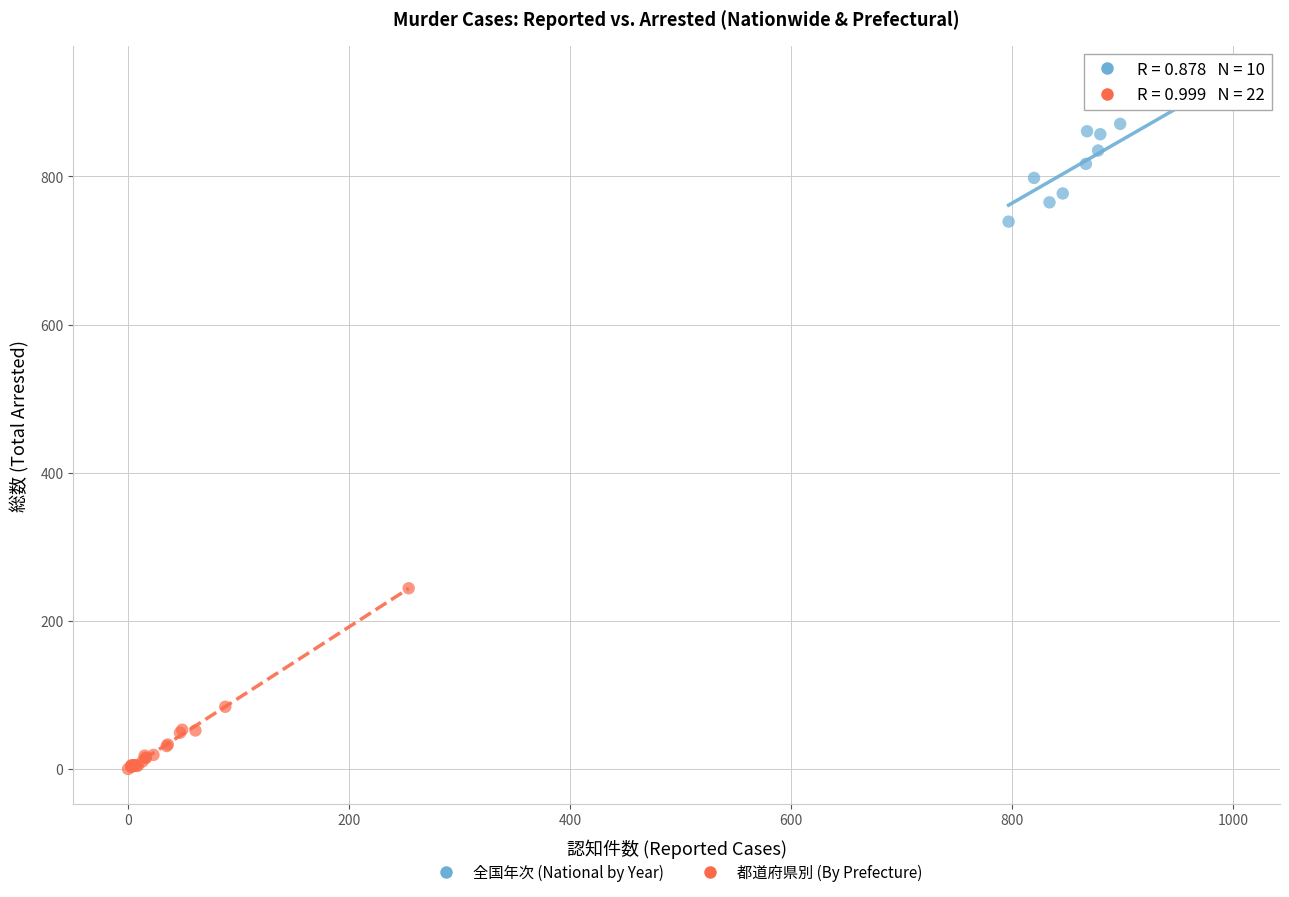

What are all the series names shown in the legend?

全国年次 (National by Year), 都道府県別 (By Prefecture)